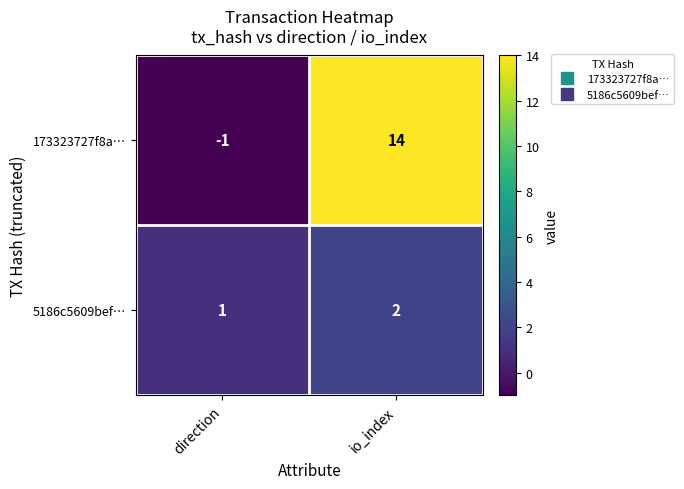

True or false: 5186c5609bef… has a value of 2 at direction.

False